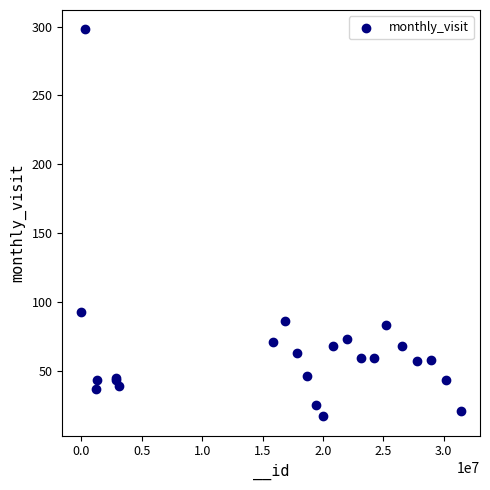

What Y value in the scatter plot is closest to 157?

93